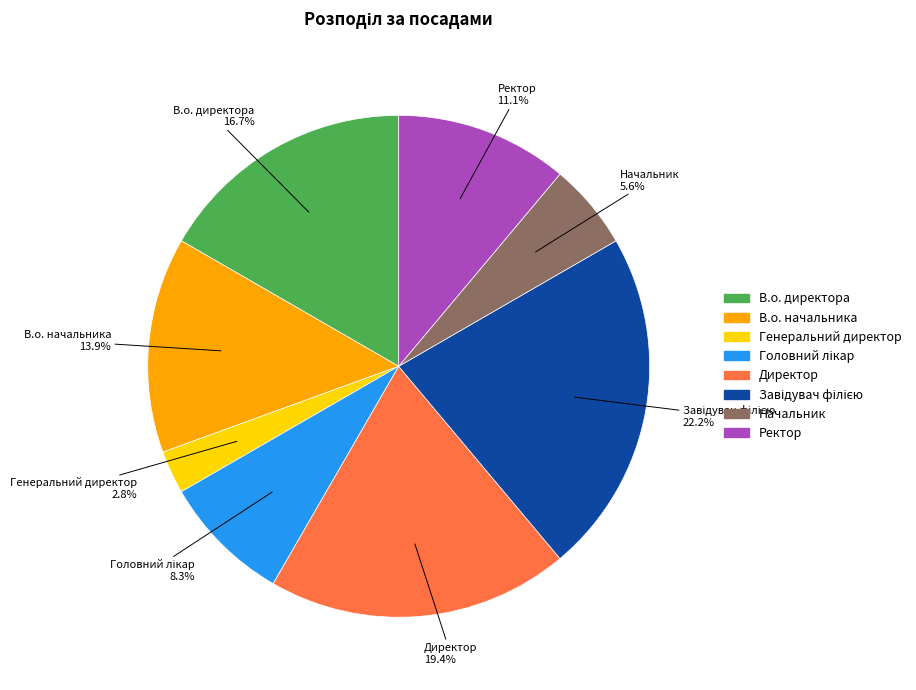

Which category has the smallest portion of the pie?

Генеральний директор